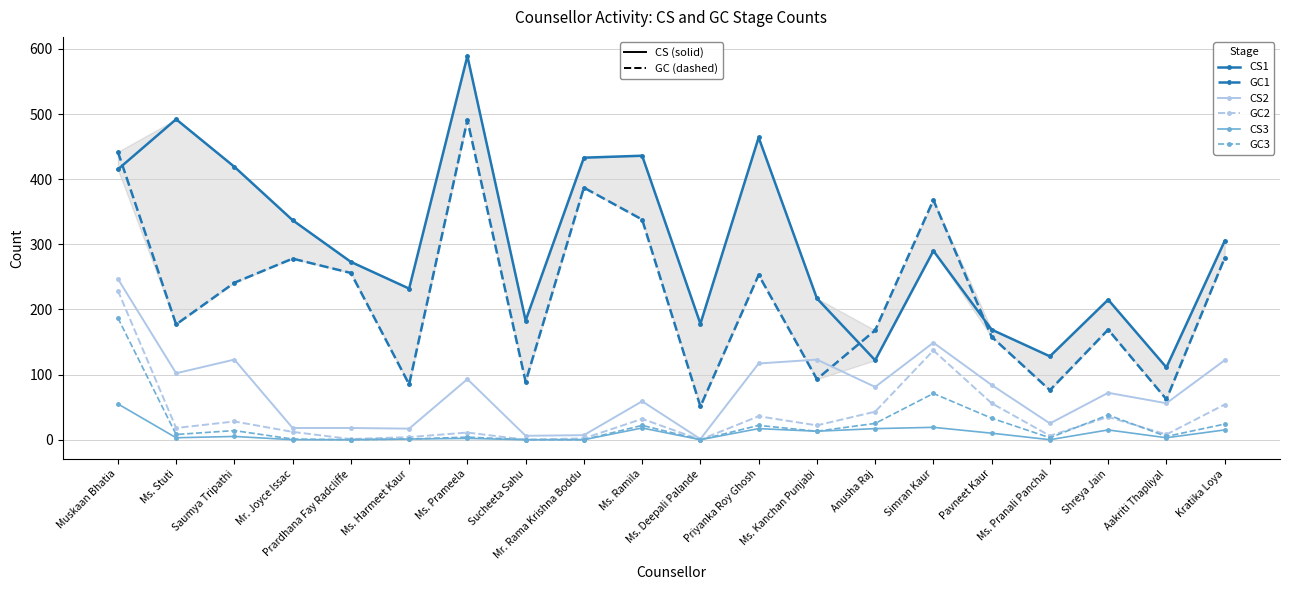

How many lines are shown in the chart?

6